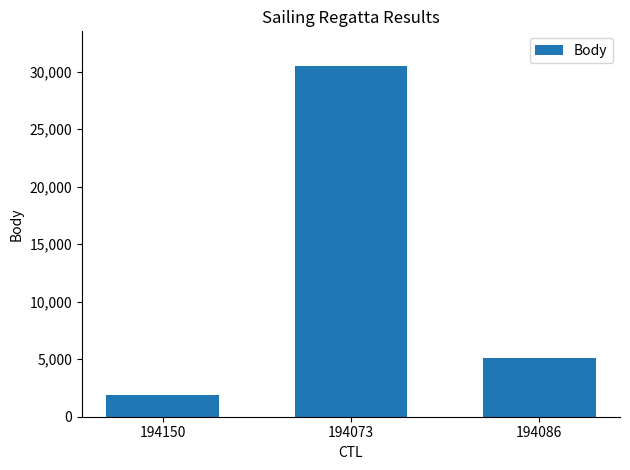

List the labels in order of value, smallest first.

194150, 194086, 194073